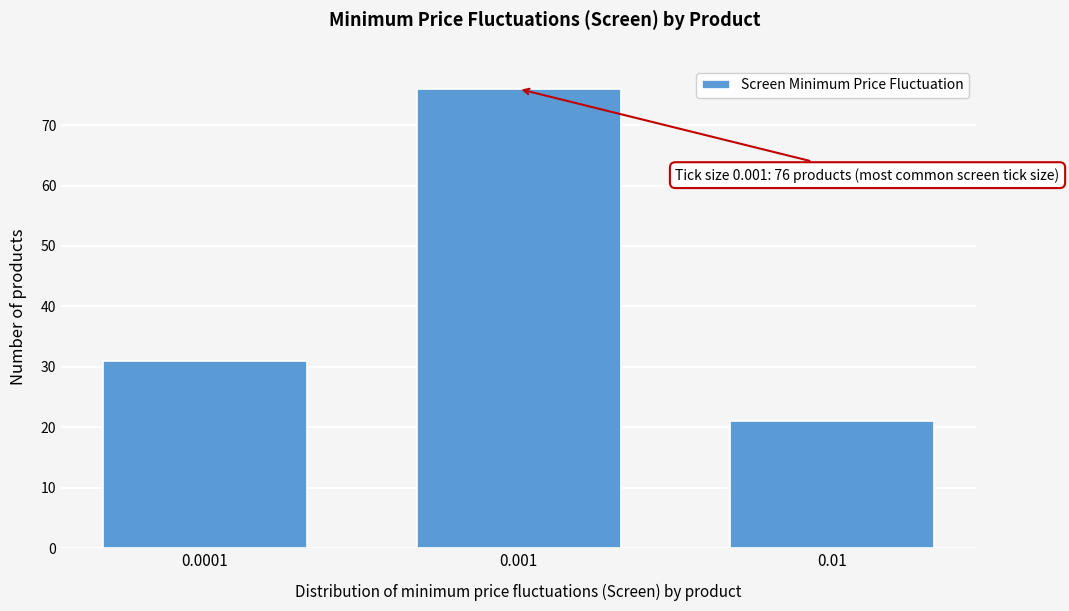

Reading left to right, transcribe all the data shown in this chart.

31	76	21